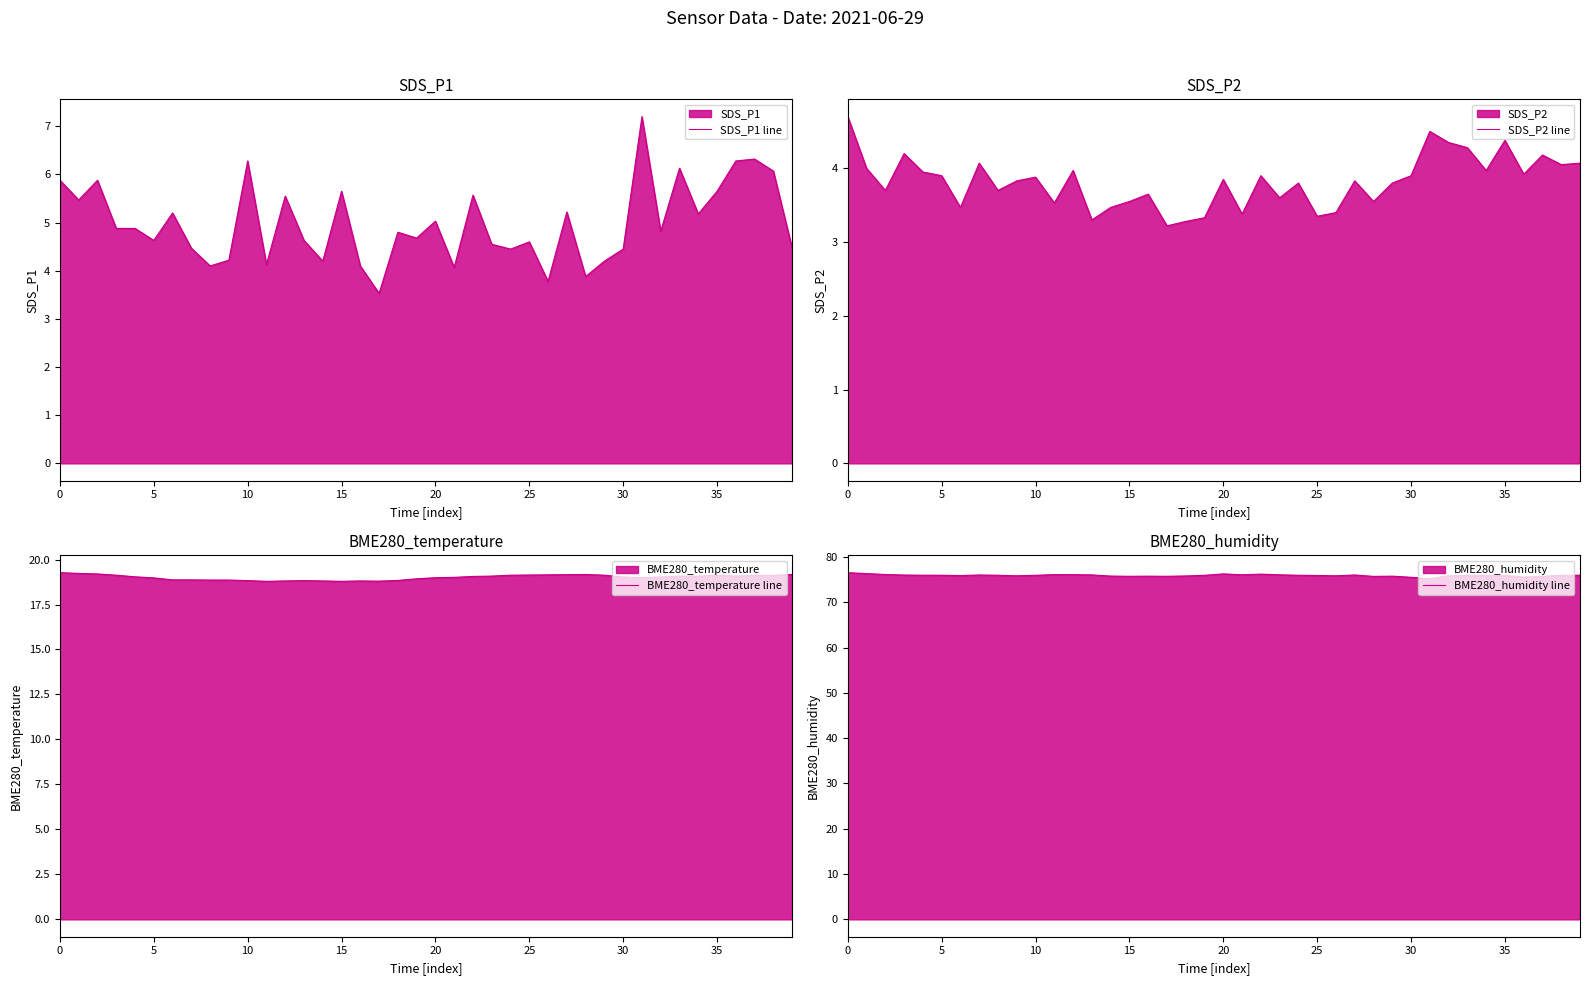

What is the difference between the highest and lowest values at 37?

71.5